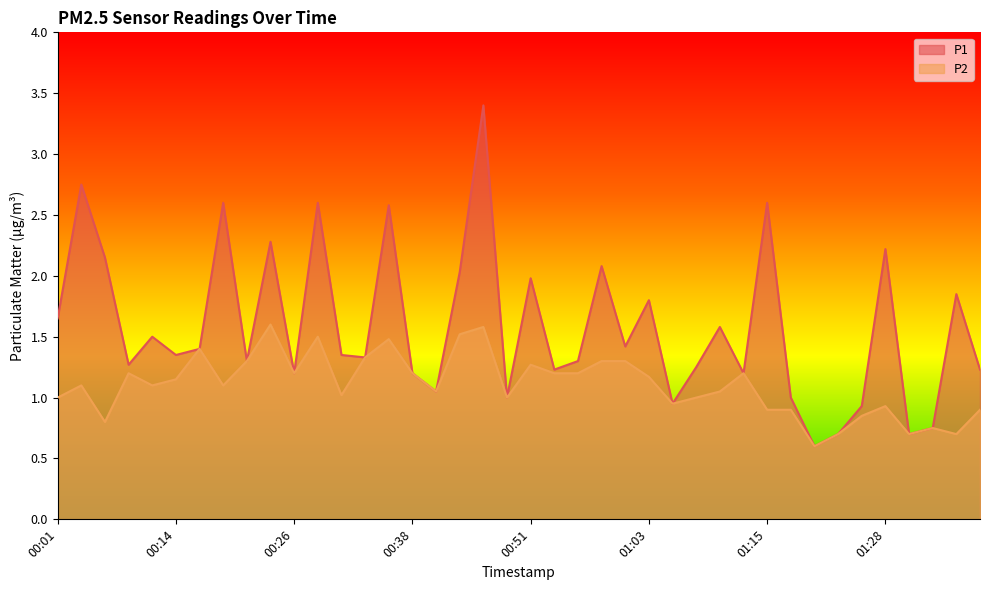

Between 00:16 and 01:28, which is larger?

01:28